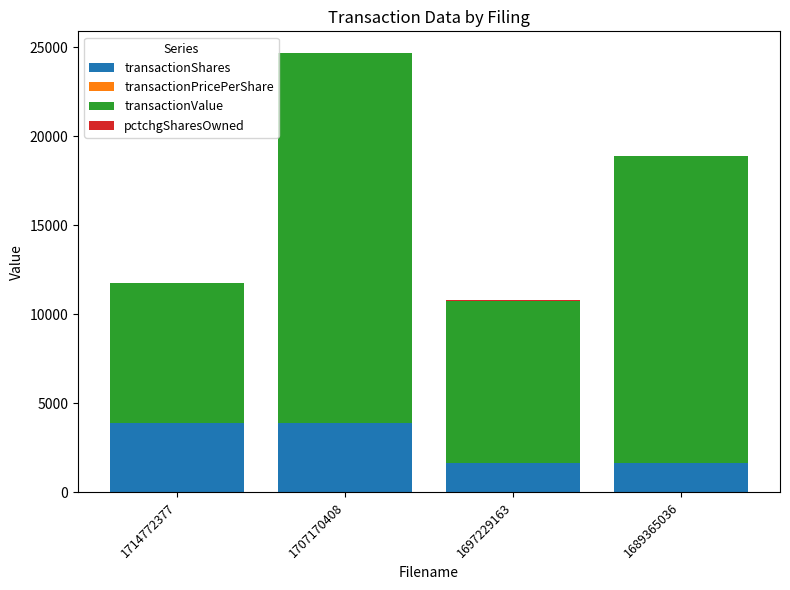

At which category is the sum across all series the highest?

1707170408